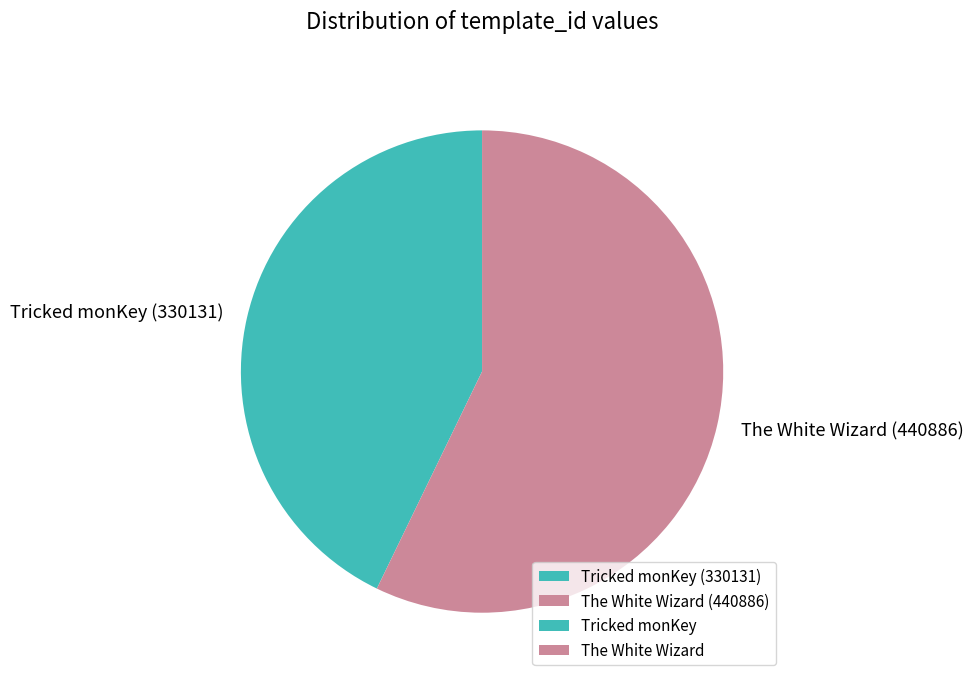

What is the ratio of the value at The White Wizard (440886) to the value at Tricked monKey (330131)?

1.3